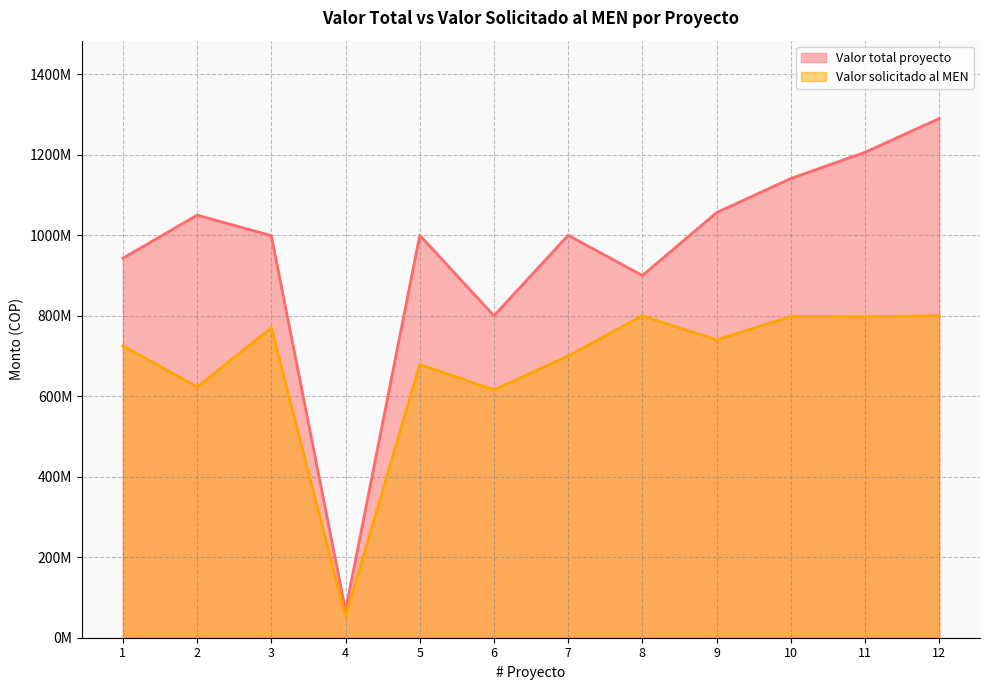

Reading left to right, what are all the values shown in this chart?

Valor total proyecto: 1=942890000	2=1050000000	3=999057424	4=67487927	5=1000000000	6=800000000	7=1000000000	8=900000000	9=1056225000	10=1141004730	11=1206100000	12=1290000000
Valor solicitado al MEN: 1=725300000	2=623000000	3=770145424	4=51987927	5=679000000	6=615555068	7=700000000	8=800000000	9=740000000	10=798004730	11=797600000	12=800000000